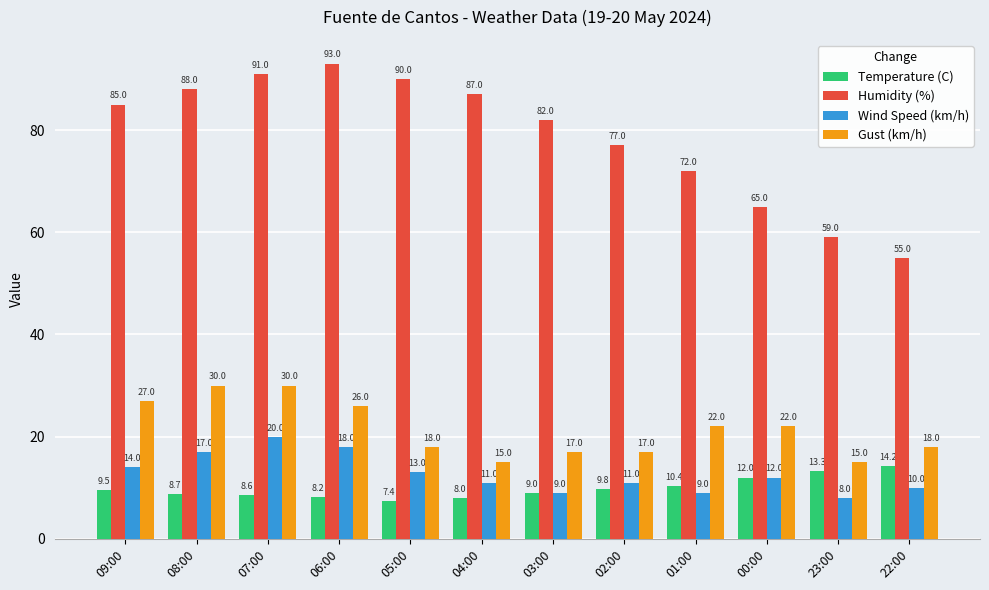

What is the spread (max minus min) of values at 04:00?

79.0